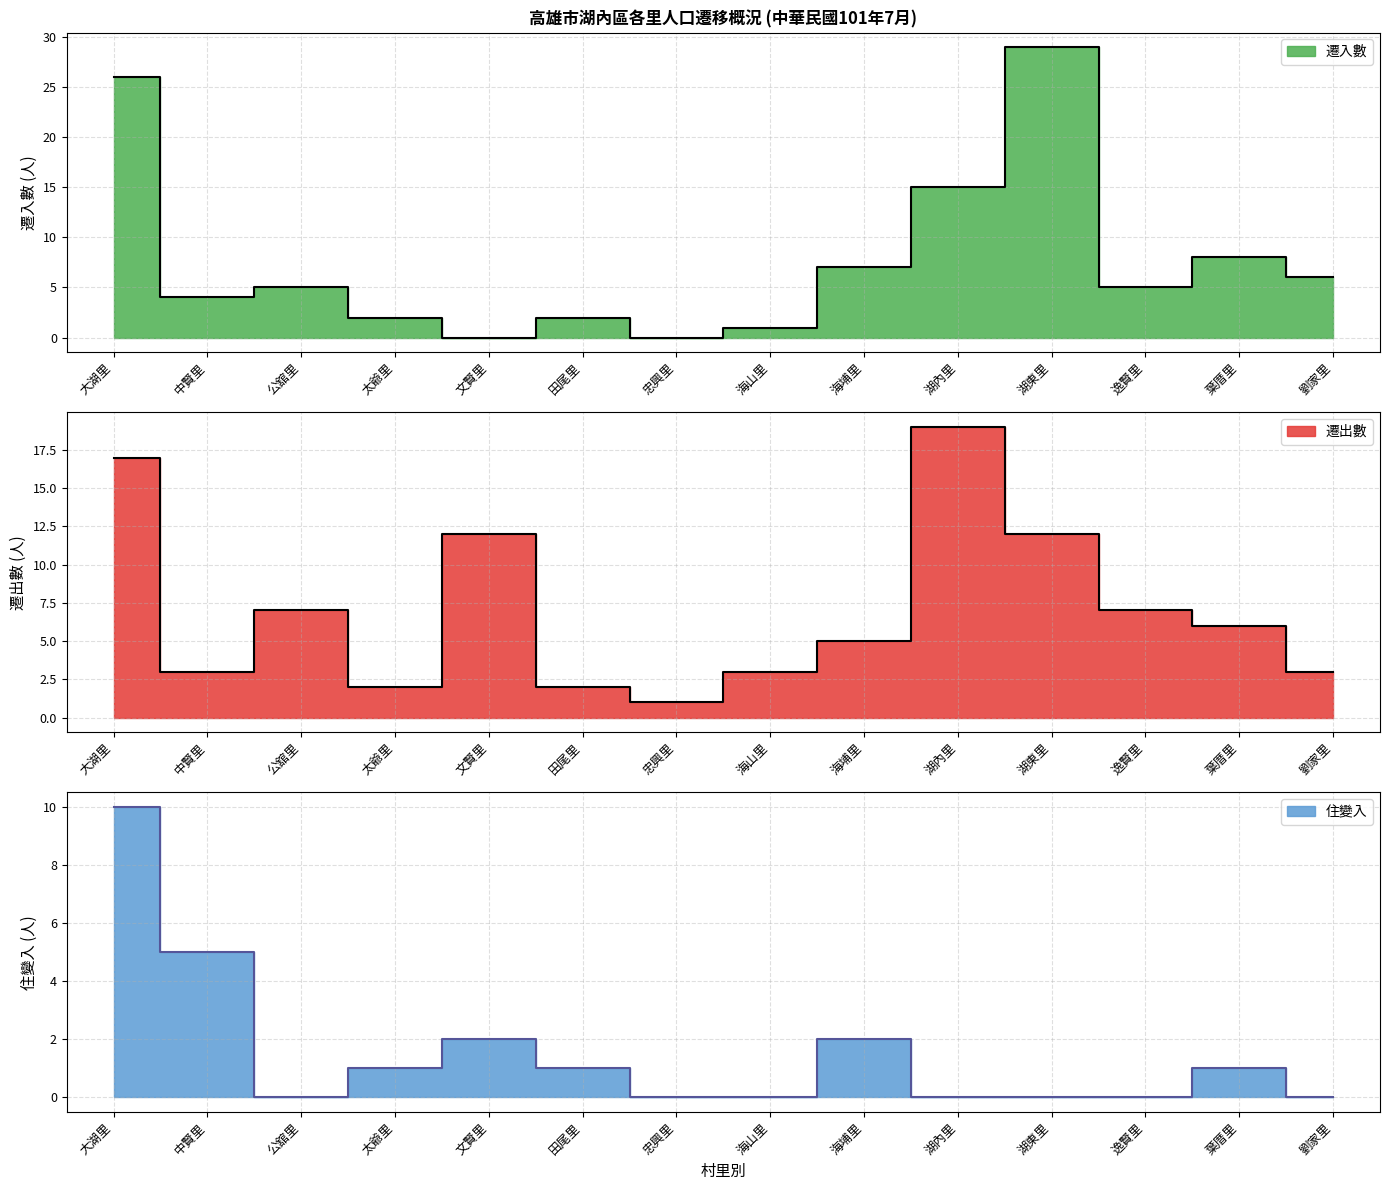

What is the spread (max minus min) of values at 逸賢里?

7